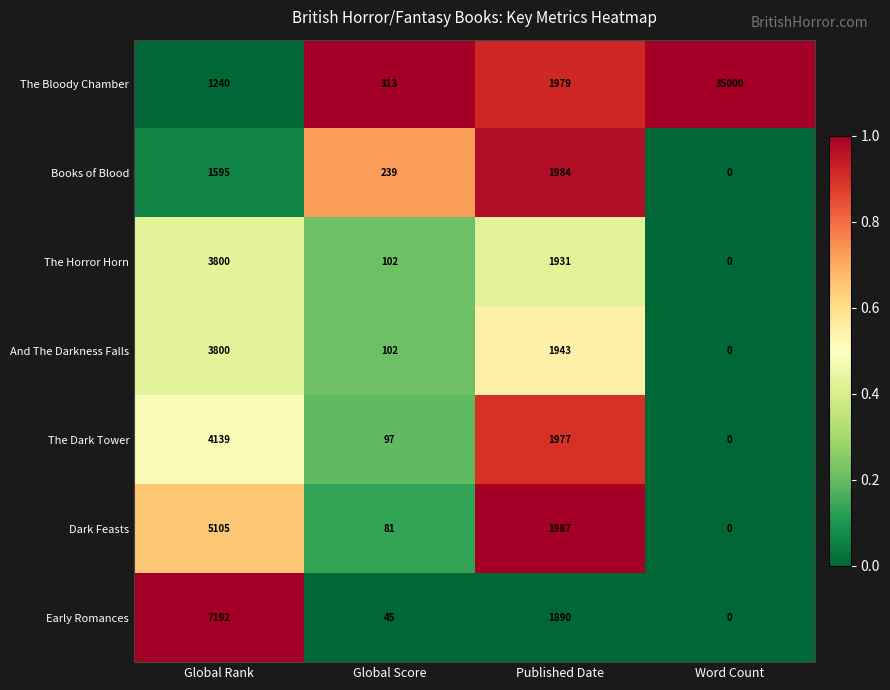

The Books of Blood series shows 2837 at Global Rank. True or false?

False